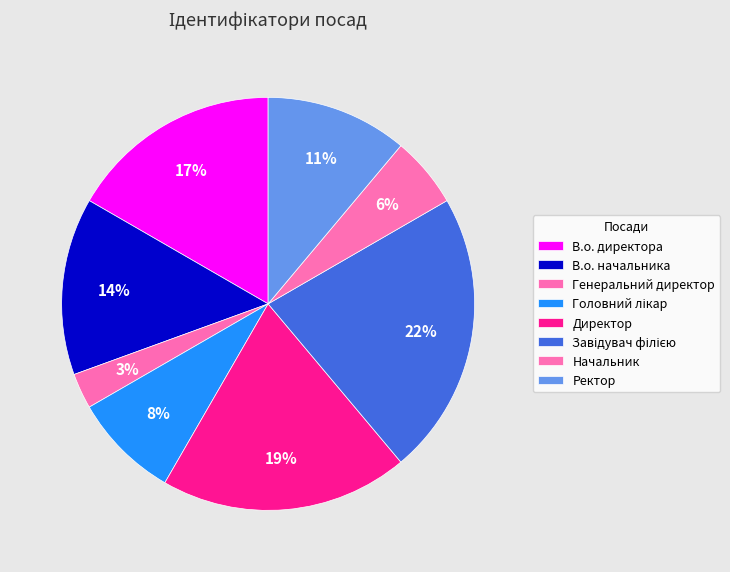

Does В.о. начальника represent more than half of the total?

No